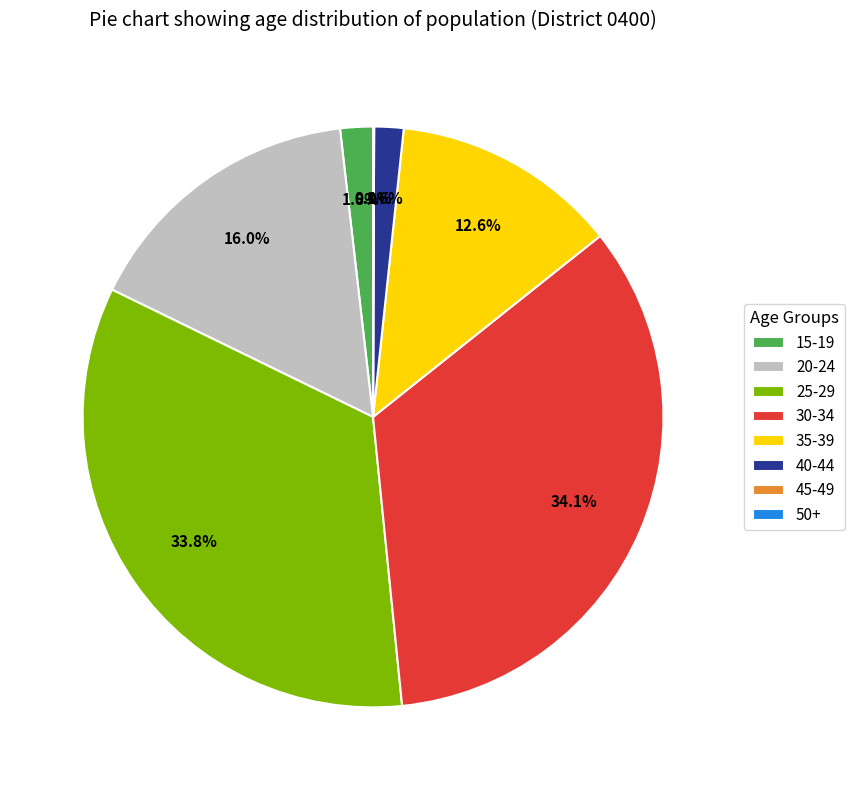

To the nearest percent, what percentage of the pie is 40-44?

2%